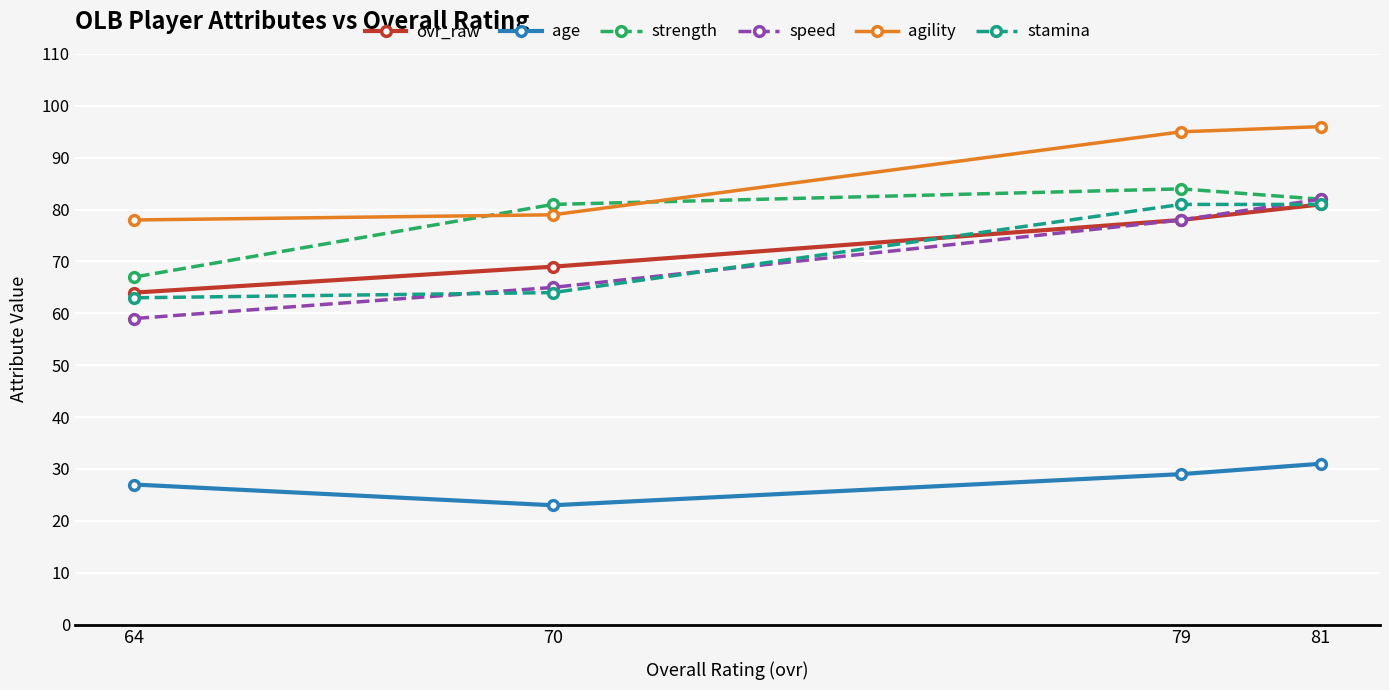

What is the minimum value shown in the chart?

23